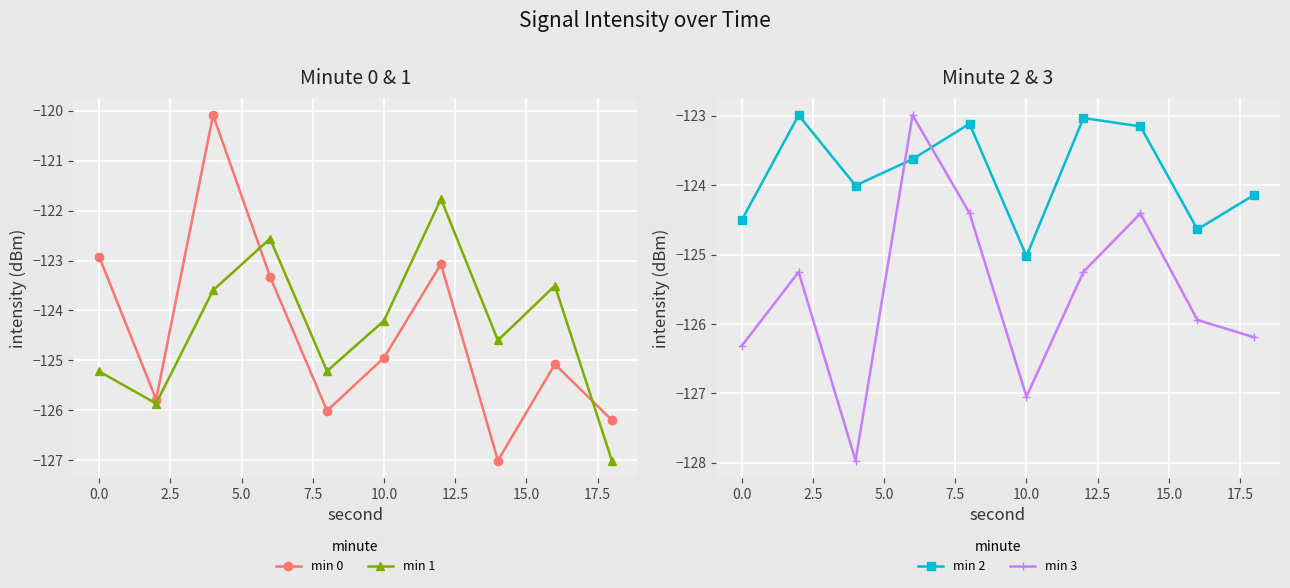

How many values in the min 0 series are below -124?

6